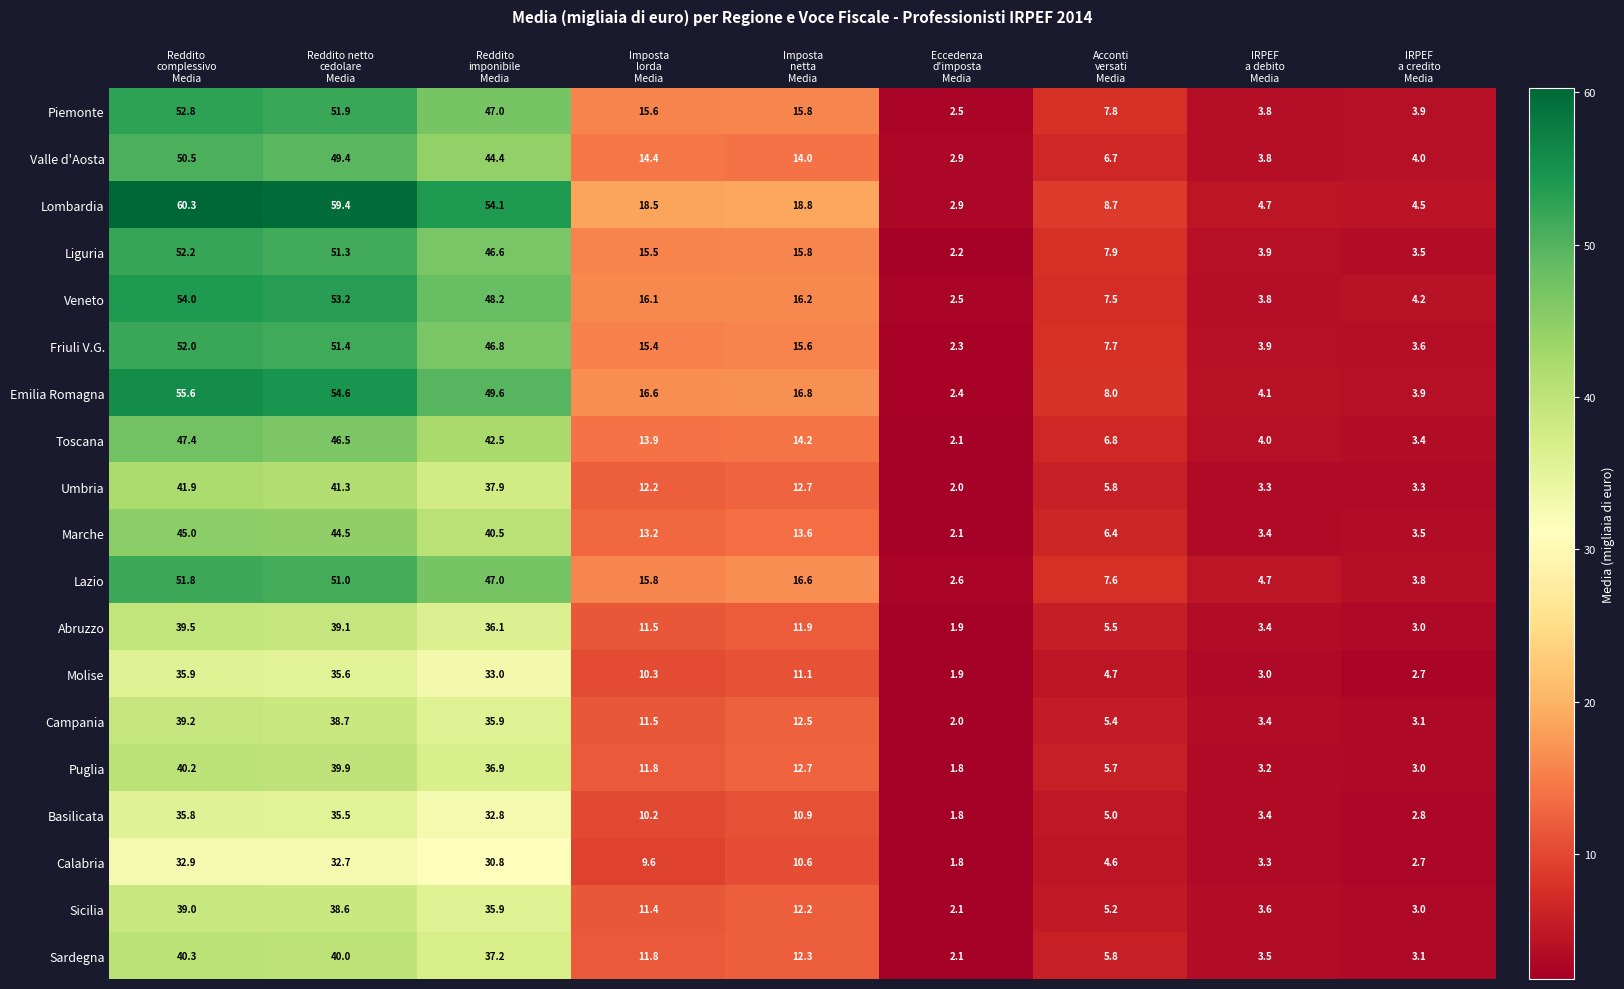

What is the highest value of the Umbria series?

41.9